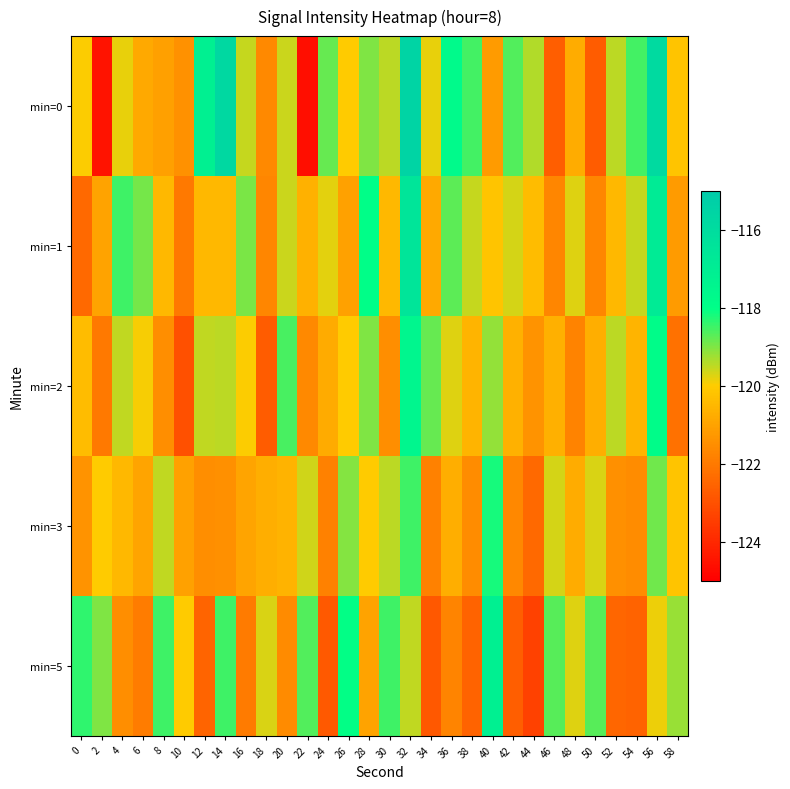

Which series has the largest range (max minus min)?

min=0